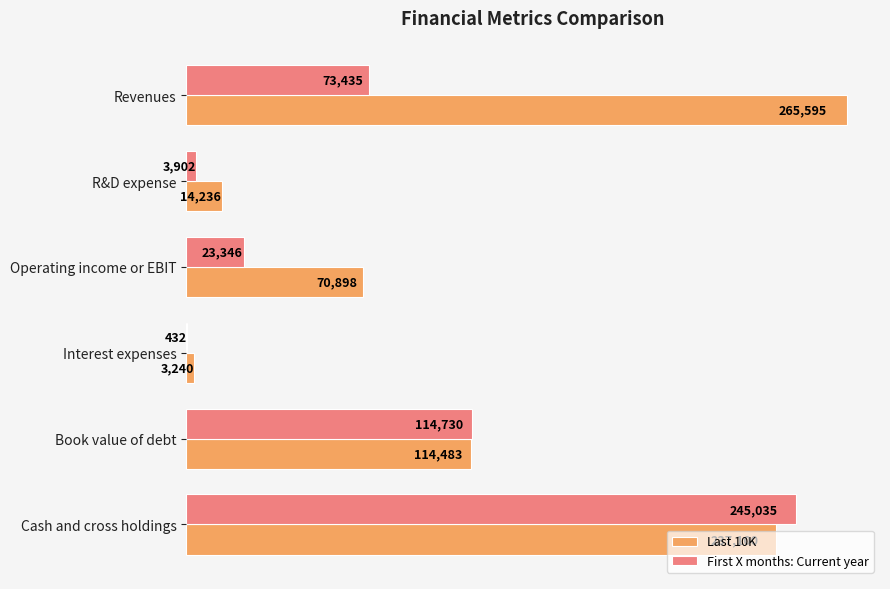

Which series has the largest total across all categories?

Last 10K